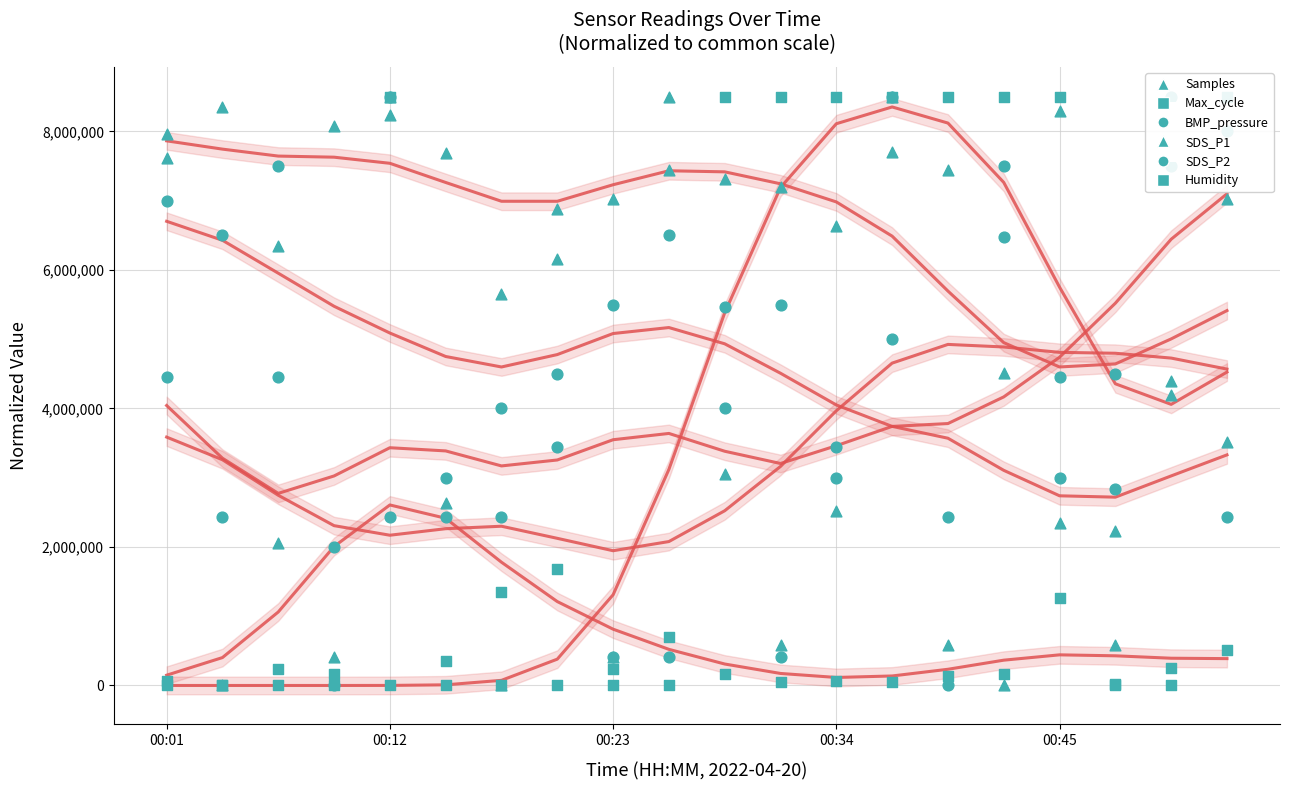

Which series has the largest total across all categories?

Samples